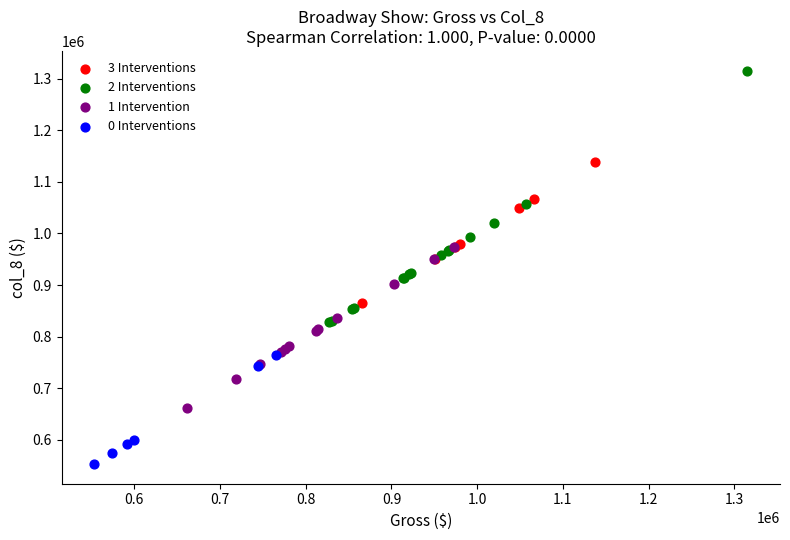

Which series contains the highest Y value?

2 Interventions